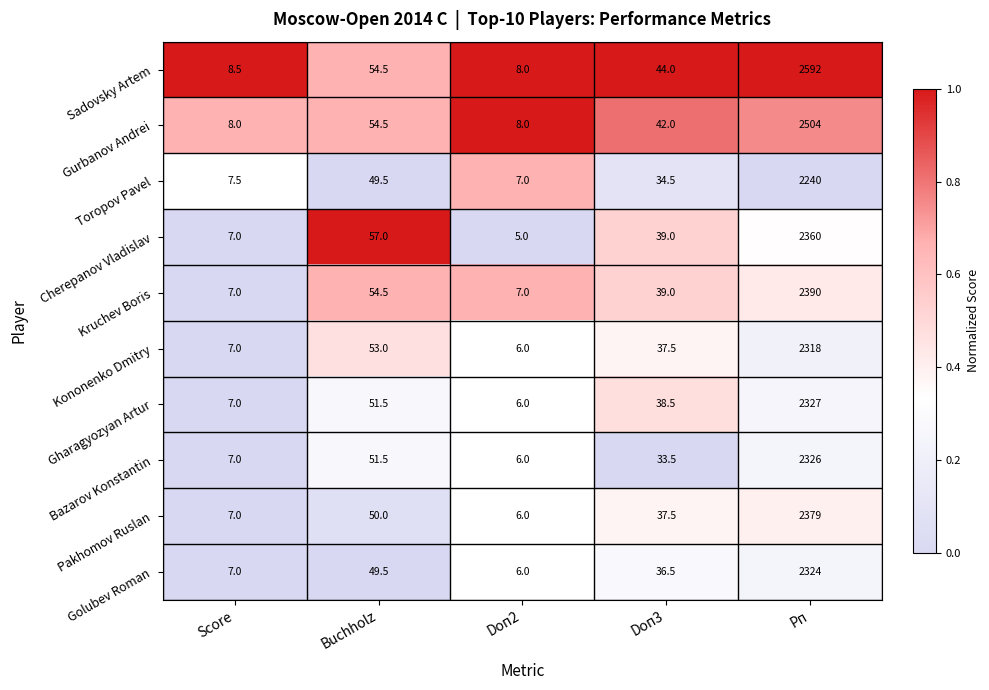

Rank the series by their maximum value, from highest to lowest.

Sadovsky Artem, Gurbanov Andrei, Kruchev Boris, Pakhomov Ruslan, Cherepanov Vladislav, Gharagyozyan Artur, Bazarov Konstantin, Golubev Roman, Kononenko Dmitry, Toropov Pavel